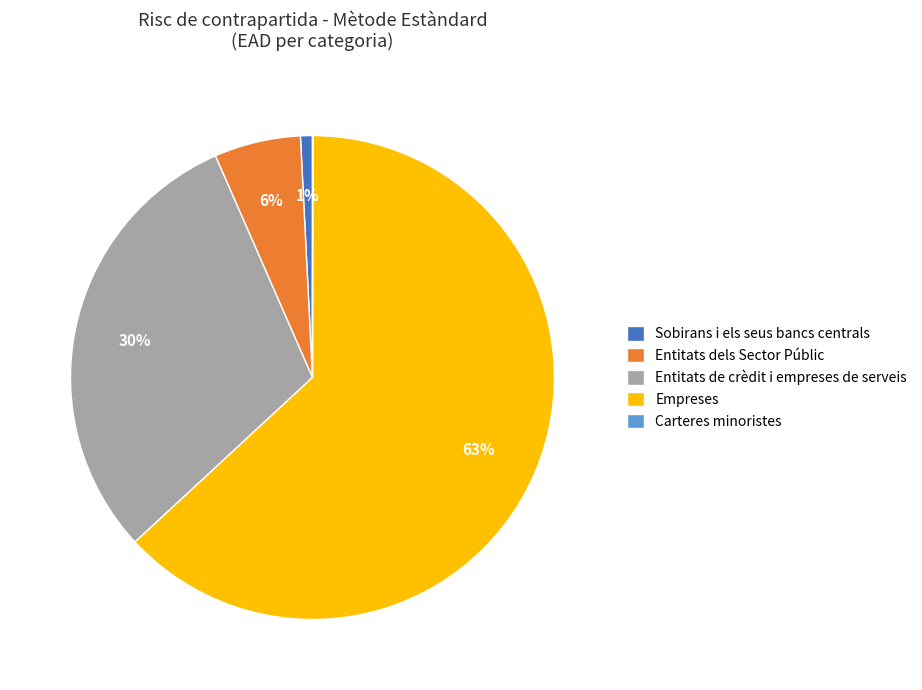

Which slice represents more than half of the pie?

Empreses